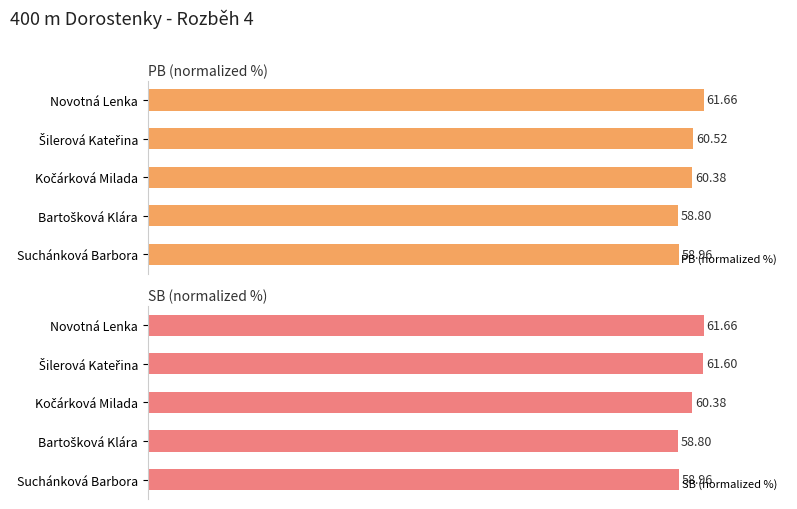

Rank the series by their average value, from highest to lowest.

SB (normalized %), PB (normalized %)